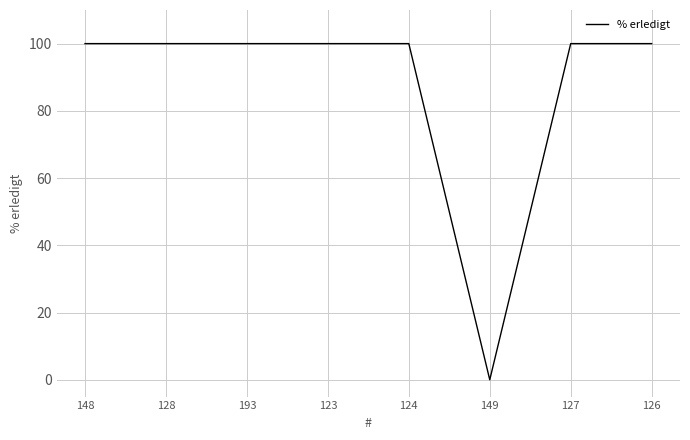

Approximately how many times larger is the value at 126 compared to 193?

1.0